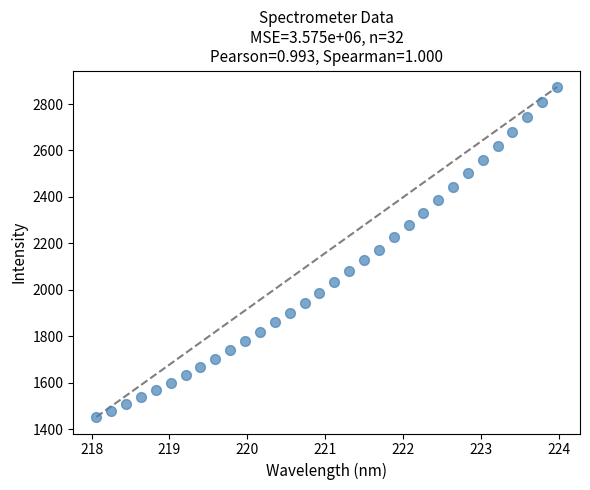

What is the range of X values (max minus min)?

5.9